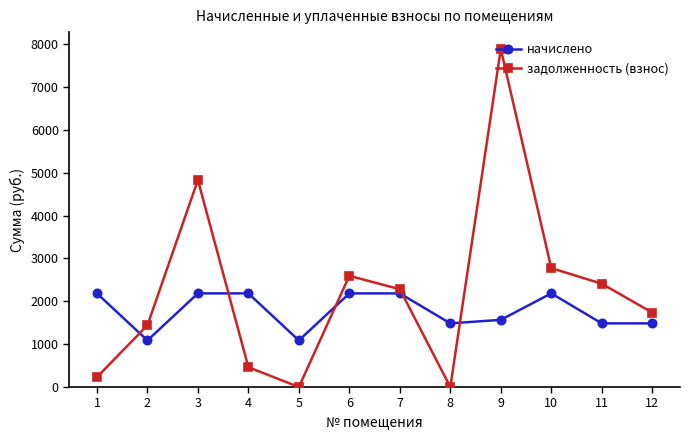

Which series changed the most between 8 and 9?

задолженность (взнос)